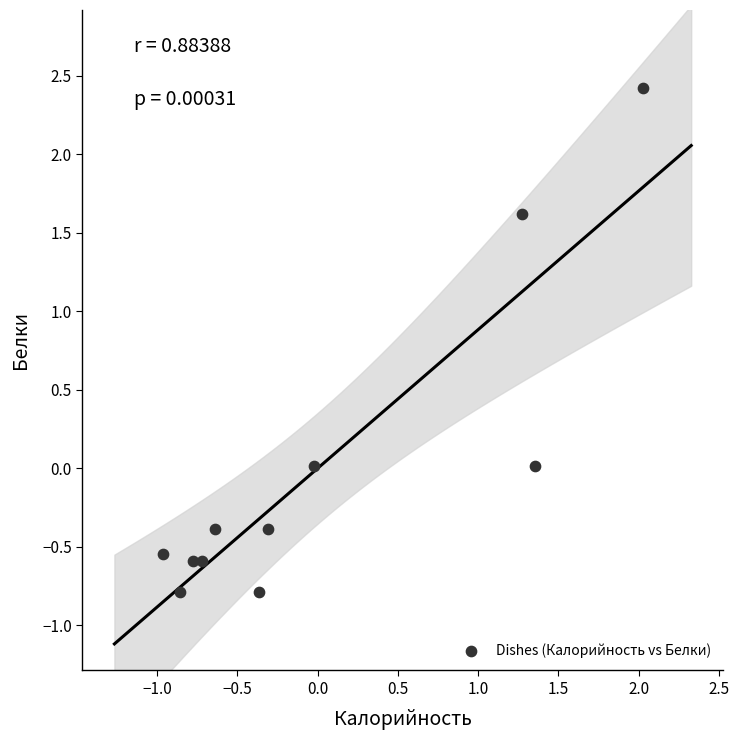

What is the range of X values (max minus min)?

3.0